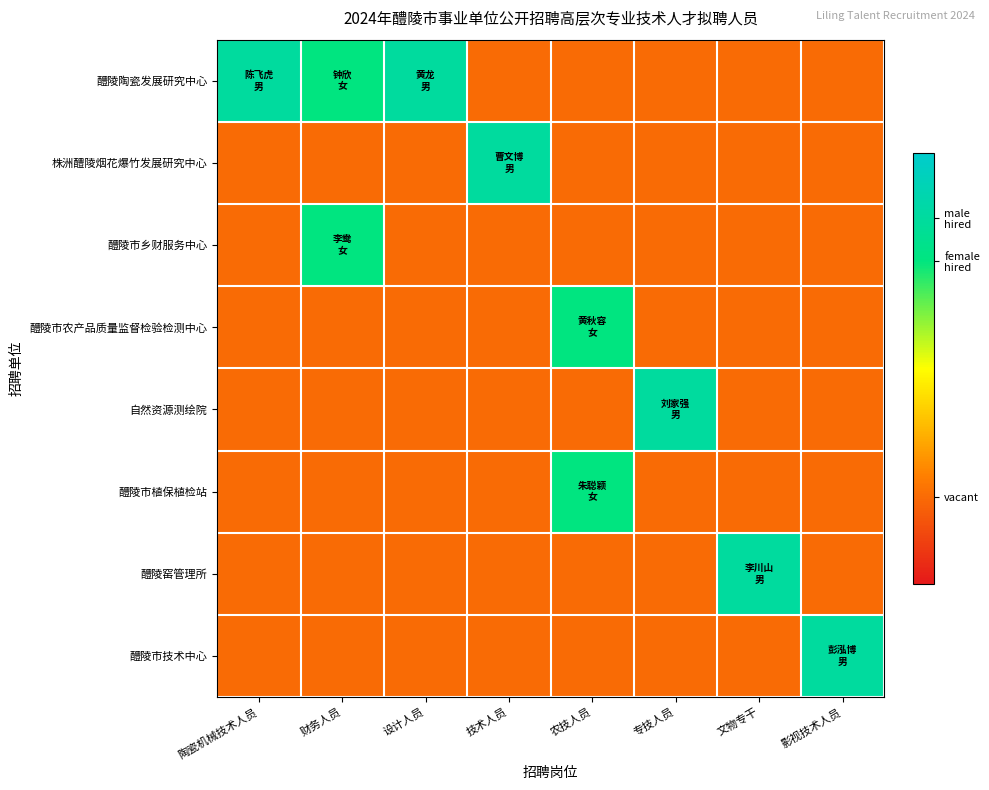

Reading left to right, what are all the values shown in this chart?

醴陵陶瓷发展研究中心: 陶瓷机械技术人员=0.8	财务人员=0.8	设计人员=0.8	技术人员=0.2	农技人员=0.2	专技人员=0.2	文物专干=0.2	影视技术人员=0.2
株洲醴陵烟花爆竹发展研究中心: 陶瓷机械技术人员=0.2	财务人员=0.2	设计人员=0.2	技术人员=0.8	农技人员=0.2	专技人员=0.2	文物专干=0.2	影视技术人员=0.2
醴陵市乡财服务中心: 陶瓷机械技术人员=0.2	财务人员=0.8	设计人员=0.2	技术人员=0.2	农技人员=0.2	专技人员=0.2	文物专干=0.2	影视技术人员=0.2
醴陵市农产品质量监督检验检测中心: 陶瓷机械技术人员=0.2	财务人员=0.2	设计人员=0.2	技术人员=0.2	农技人员=0.8	专技人员=0.2	文物专干=0.2	影视技术人员=0.2
自然资源测绘院: 陶瓷机械技术人员=0.2	财务人员=0.2	设计人员=0.2	技术人员=0.2	农技人员=0.2	专技人员=0.8	文物专干=0.2	影视技术人员=0.2
醴陵市植保植检站: 陶瓷机械技术人员=0.2	财务人员=0.2	设计人员=0.2	技术人员=0.2	农技人员=0.8	专技人员=0.2	文物专干=0.2	影视技术人员=0.2
醴陵窑管理所: 陶瓷机械技术人员=0.2	财务人员=0.2	设计人员=0.2	技术人员=0.2	农技人员=0.2	专技人员=0.2	文物专干=0.8	影视技术人员=0.2
醴陵市技术中心: 陶瓷机械技术人员=0.2	财务人员=0.2	设计人员=0.2	技术人员=0.2	农技人员=0.2	专技人员=0.2	文物专干=0.2	影视技术人员=0.8